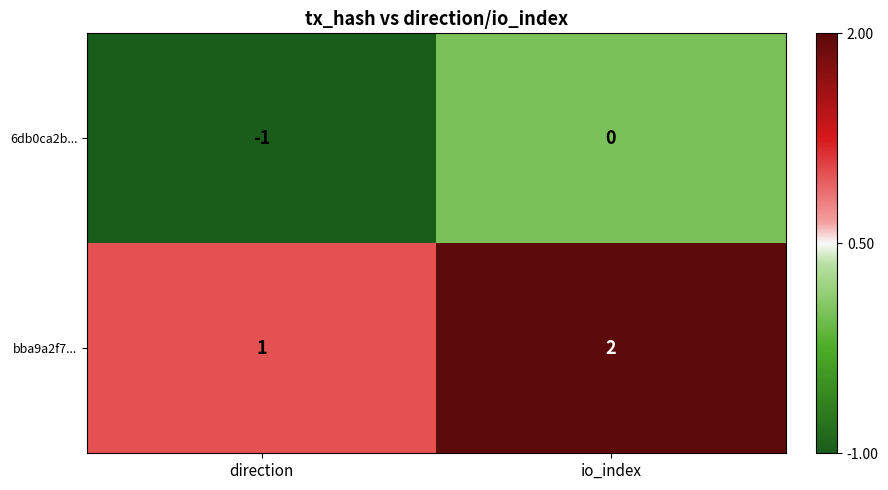

Reading left to right, extract all data points from this chart.

6db0ca2b...: direction=-1	io_index=0
bba9a2f7...: direction=1	io_index=2